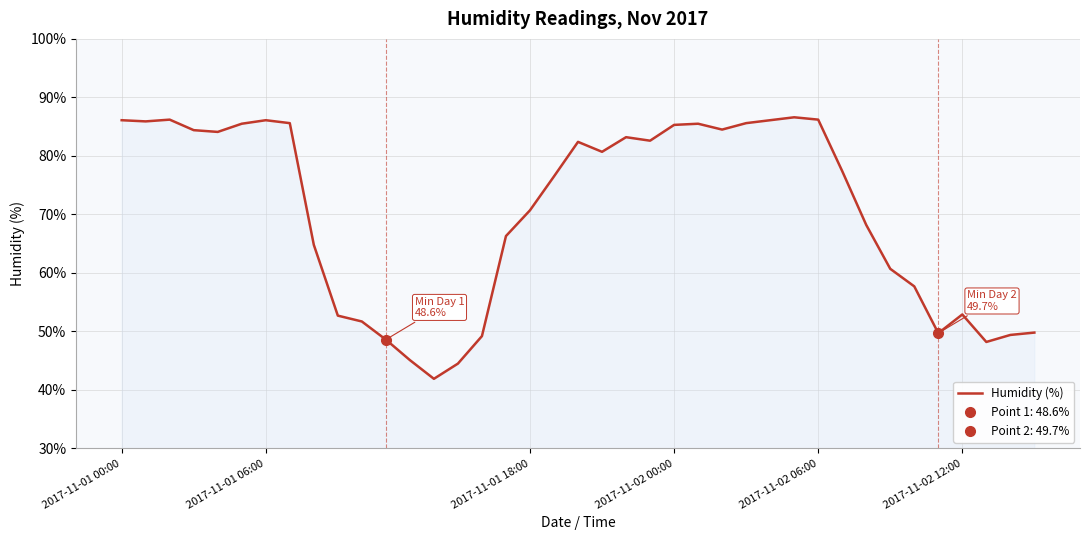

Reading right to left, what are all the values shown in this chart?

49.8	49.4	48.2	52.9	49.7	57.7	60.7	68.2	77.4	86.2	86.6	86.1	85.6	84.5	85.5	85.3	82.6	83.2	80.7	82.4	76.5	70.7	66.3	49.2	44.5	41.9	45.1	48.6	51.7	52.7	64.8	85.6	86.1	85.5	84.1	84.4	86.2	85.9	86.1